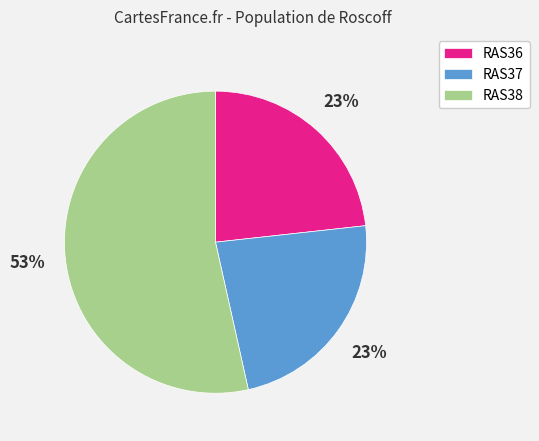

What is the ratio of the value at RAS36 to the value at RAS38?

0.4